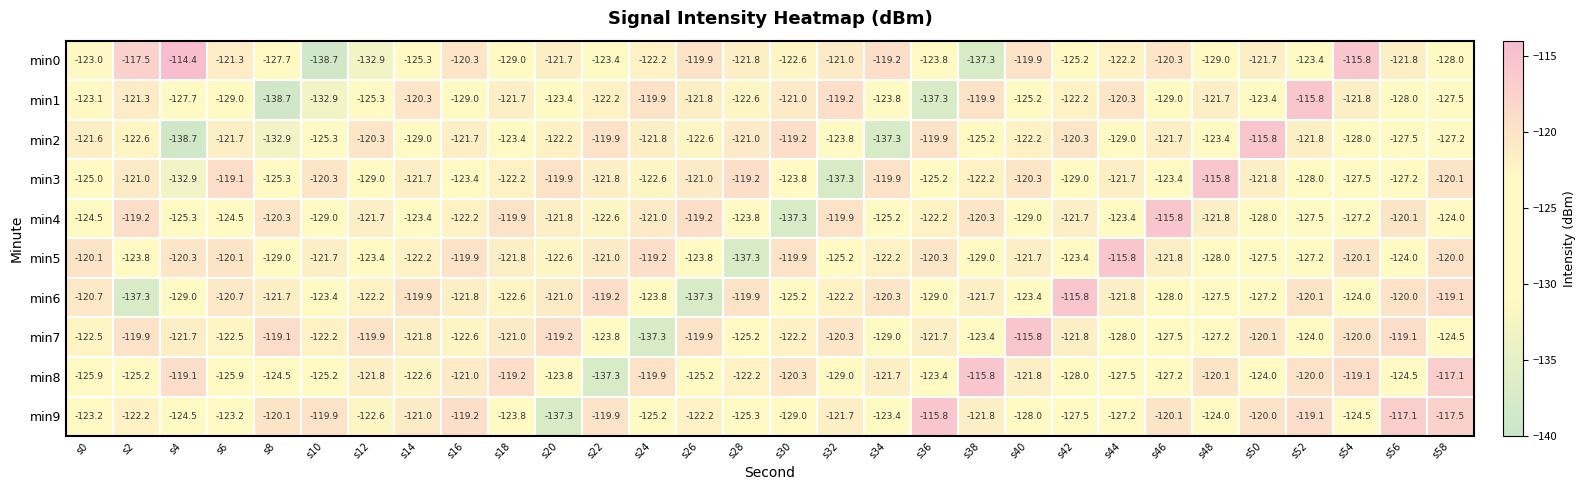

What is the average value of the min3 series?

-123.6